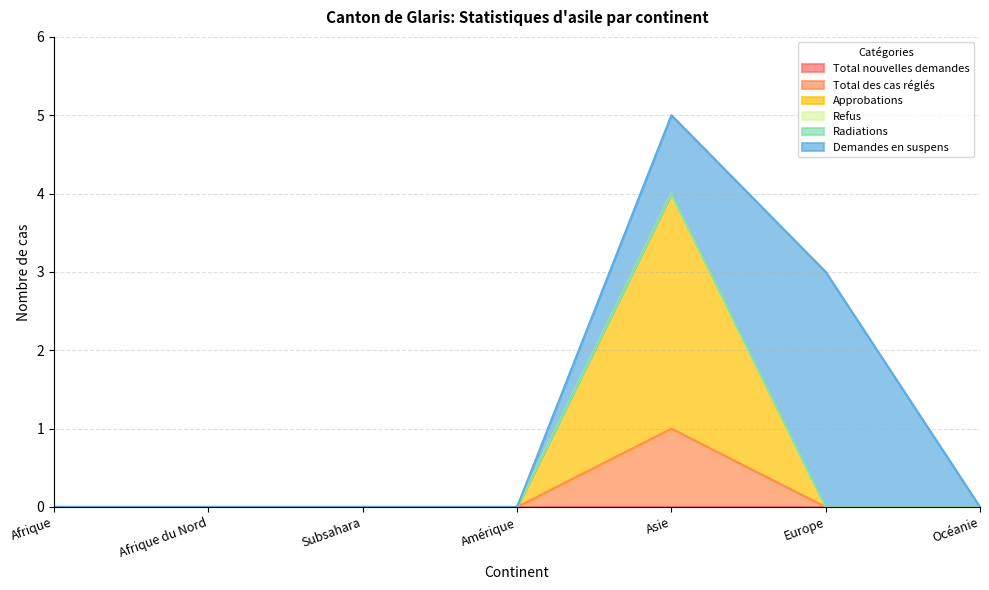

What are all the series names shown in the legend?

Total nouvelles demandes, Total des cas réglés, Approbations, Refus, Radiations, Demandes en suspens